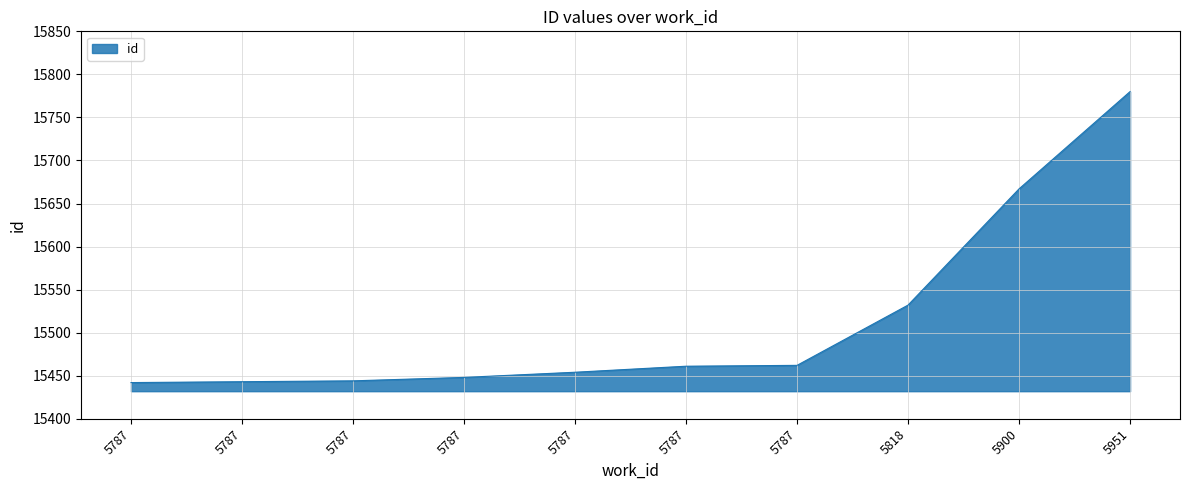

True or false: there are more than 0 points higher than both neighbors.

False